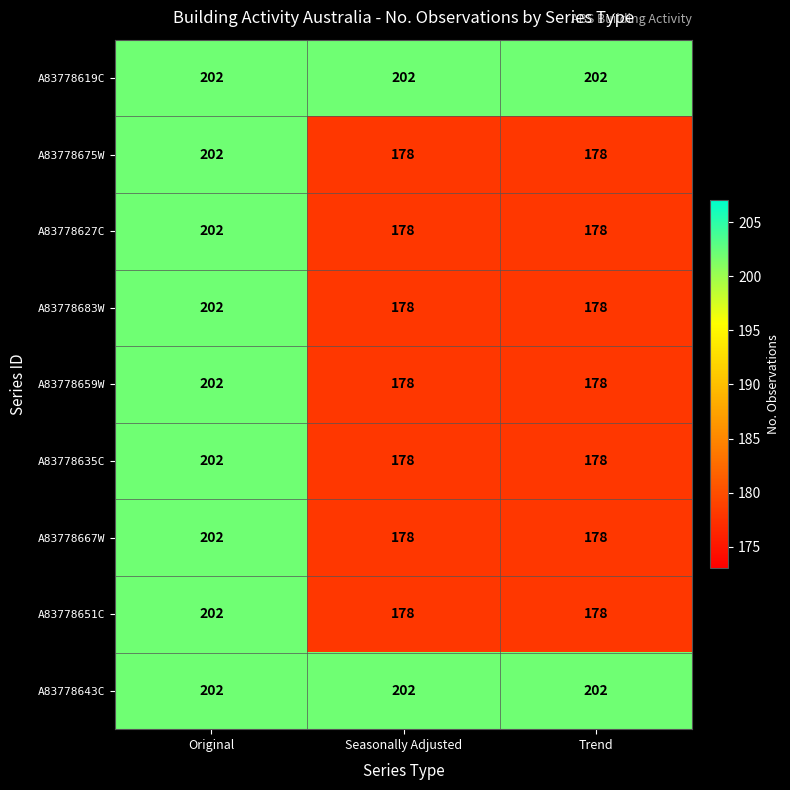

Count the A83778683W values in the range 178 to 202.

3